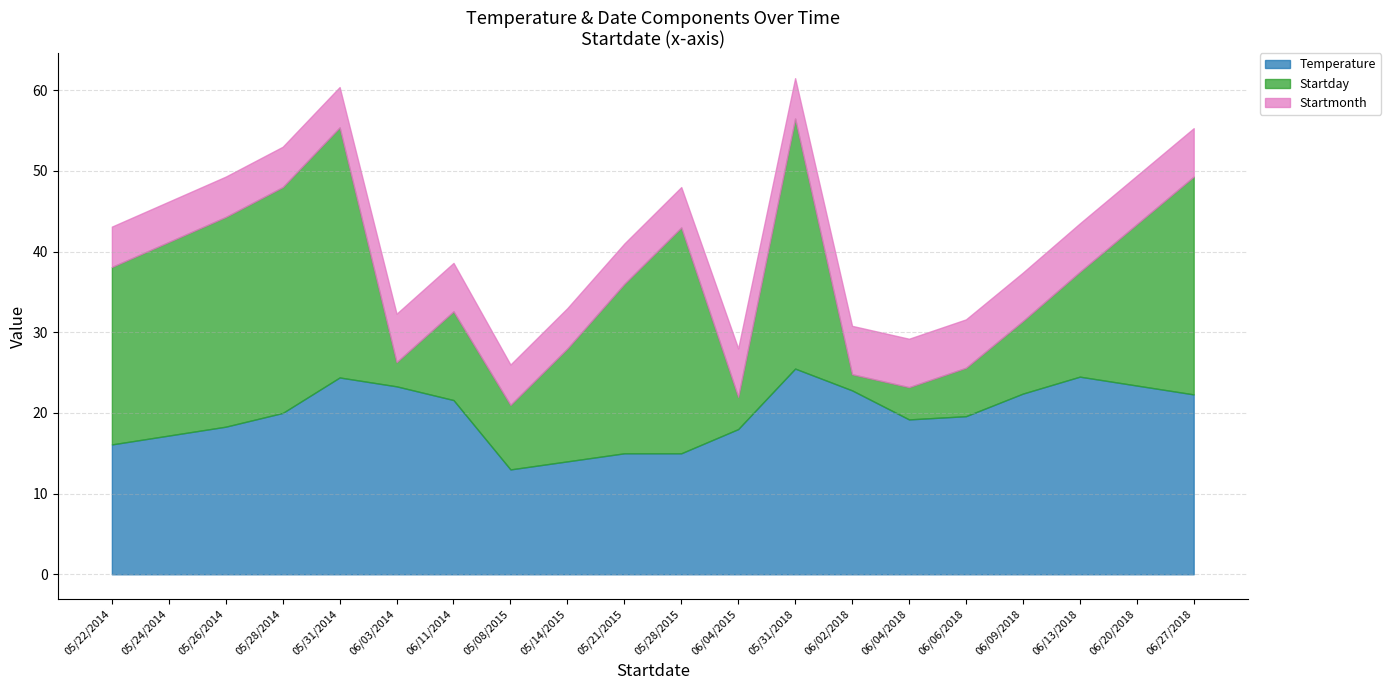

Reading right to left, transcribe all the data shown in this chart.

Temperature: 06/27/2018=22.3	06/20/2018=23.4	06/13/2018=24.5	06/09/2018=22.4	06/06/2018=19.6	06/04/2018=19.2	06/02/2018=22.8	05/31/2018=25.5	06/04/2015=18.0	05/28/2015=15.0	05/21/2015=15.0	05/14/2015=14.0	05/08/2015=13.0	06/11/2014=21.6	06/03/2014=23.3	05/31/2014=24.4	05/28/2014=20.0	05/26/2014=18.3	05/24/2014=17.2	05/22/2014=16.1
Startday: 06/27/2018=27.0	06/20/2018=20.0	06/13/2018=13.0	06/09/2018=9.0	06/06/2018=6.0	06/04/2018=4.0	06/02/2018=2.0	05/31/2018=31.0	06/04/2015=4.0	05/28/2015=28.0	05/21/2015=21.0	05/14/2015=14.0	05/08/2015=8.0	06/11/2014=11.0	06/03/2014=3.0	05/31/2014=31.0	05/28/2014=28.0	05/26/2014=26.0	05/24/2014=24.0	05/22/2014=22.0
Startmonth: 06/27/2018=6.0	06/20/2018=6.0	06/13/2018=6.0	06/09/2018=6.0	06/06/2018=6.0	06/04/2018=6.0	06/02/2018=6.0	05/31/2018=5.0	06/04/2015=6.0	05/28/2015=5.0	05/21/2015=5.0	05/14/2015=5.0	05/08/2015=5.0	06/11/2014=6.0	06/03/2014=6.0	05/31/2014=5.0	05/28/2014=5.0	05/26/2014=5.0	05/24/2014=5.0	05/22/2014=5.0